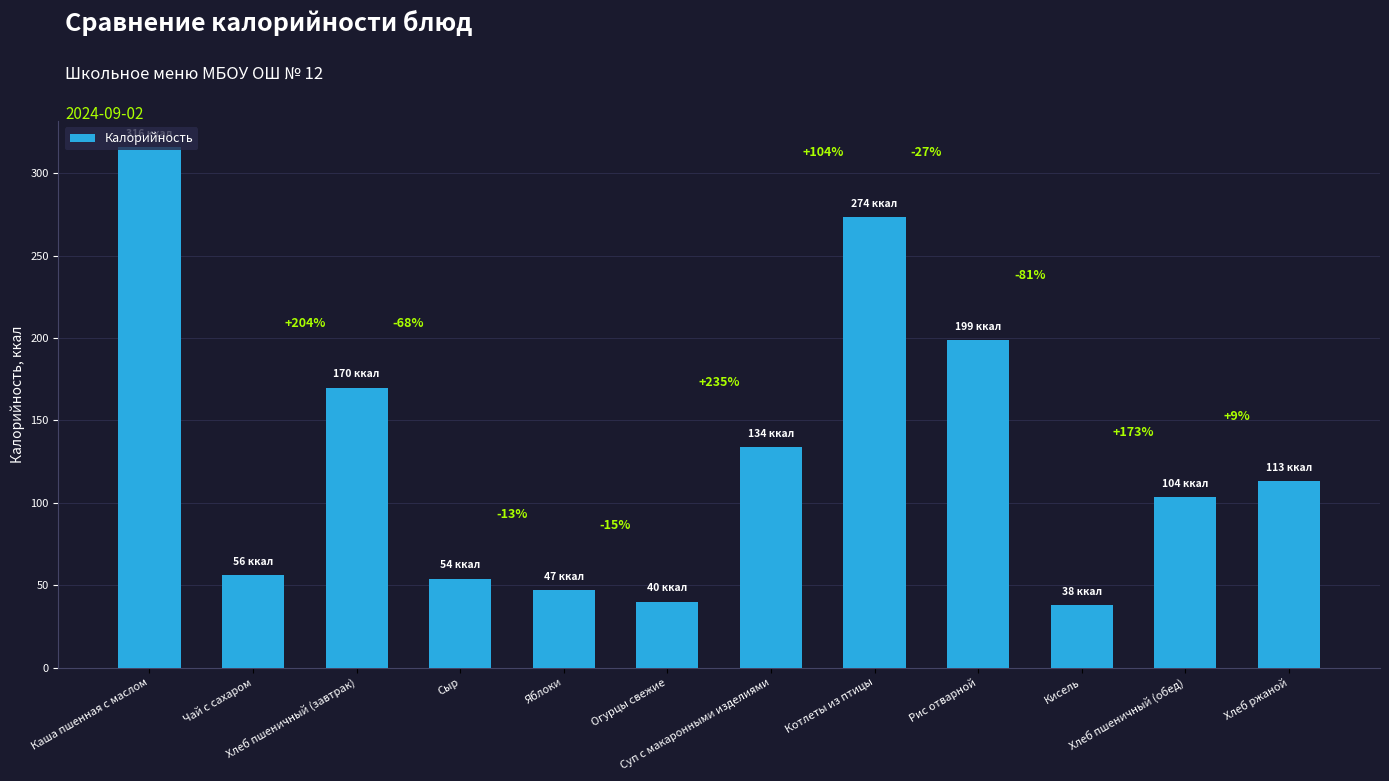

What is the label of the 5th bar from the right?

Котлеты из птицы